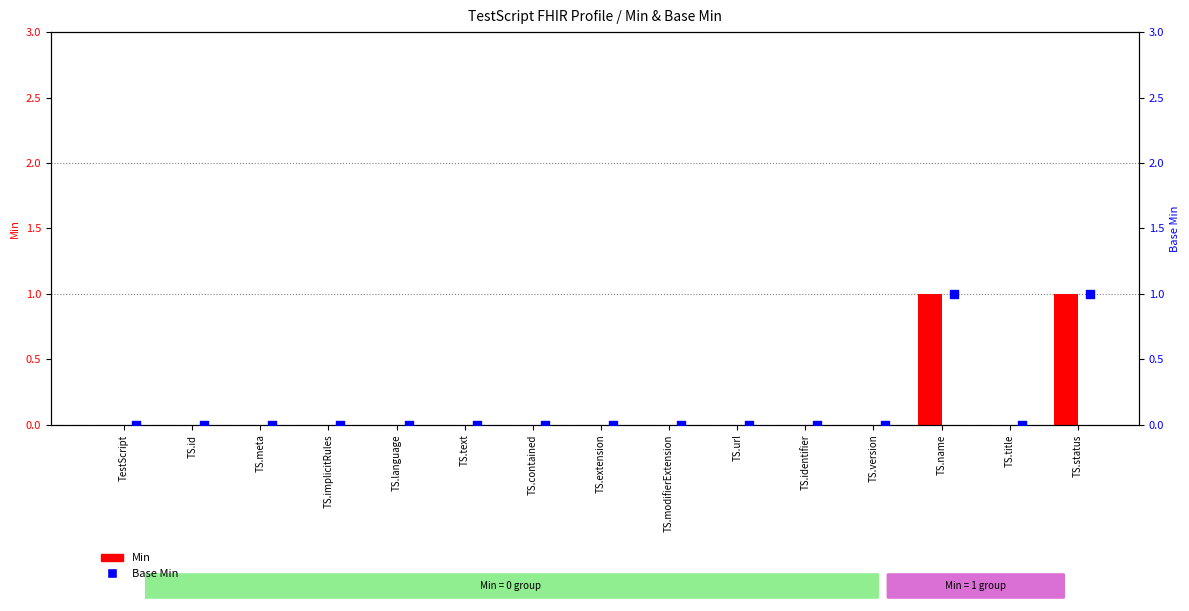

What are all the series names shown in the legend?

Min, Base Min